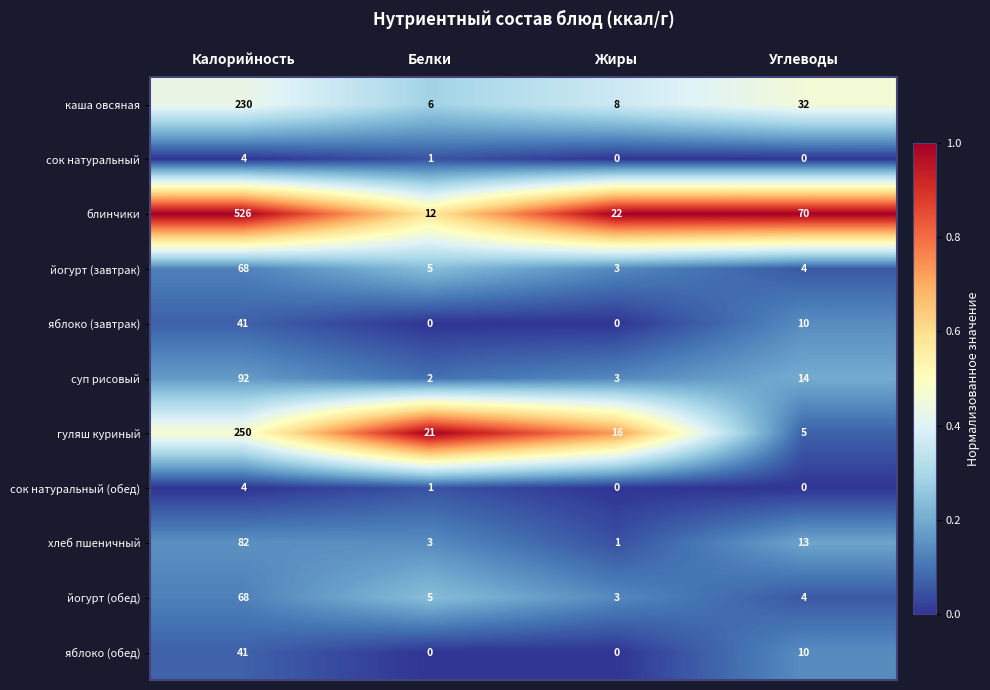

Which series changed the most between Калорийность and Белки?

блинчики